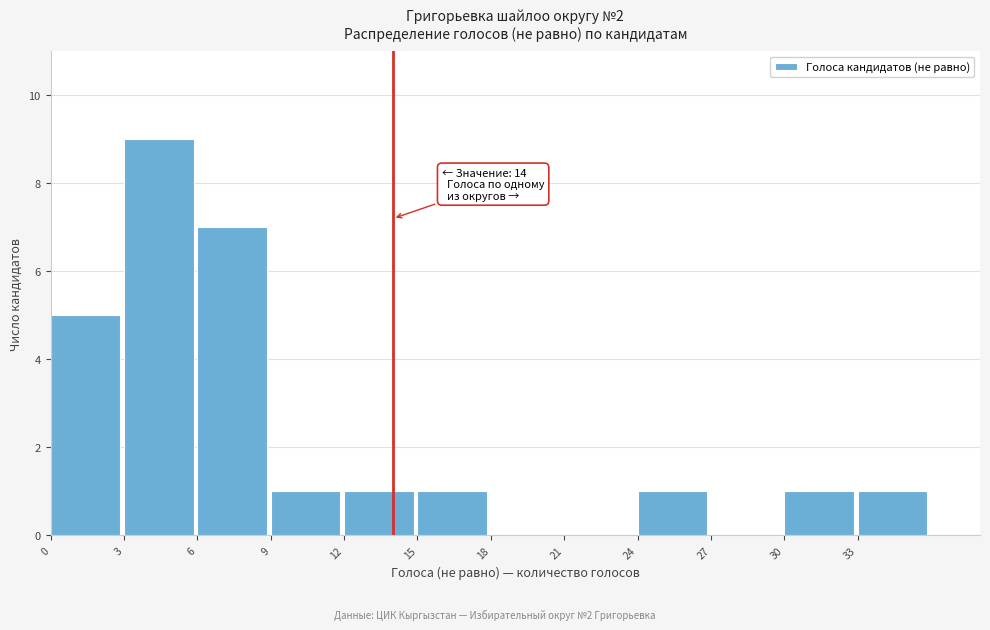

Which range on the x-axis has the tallest bar?

3 to 6